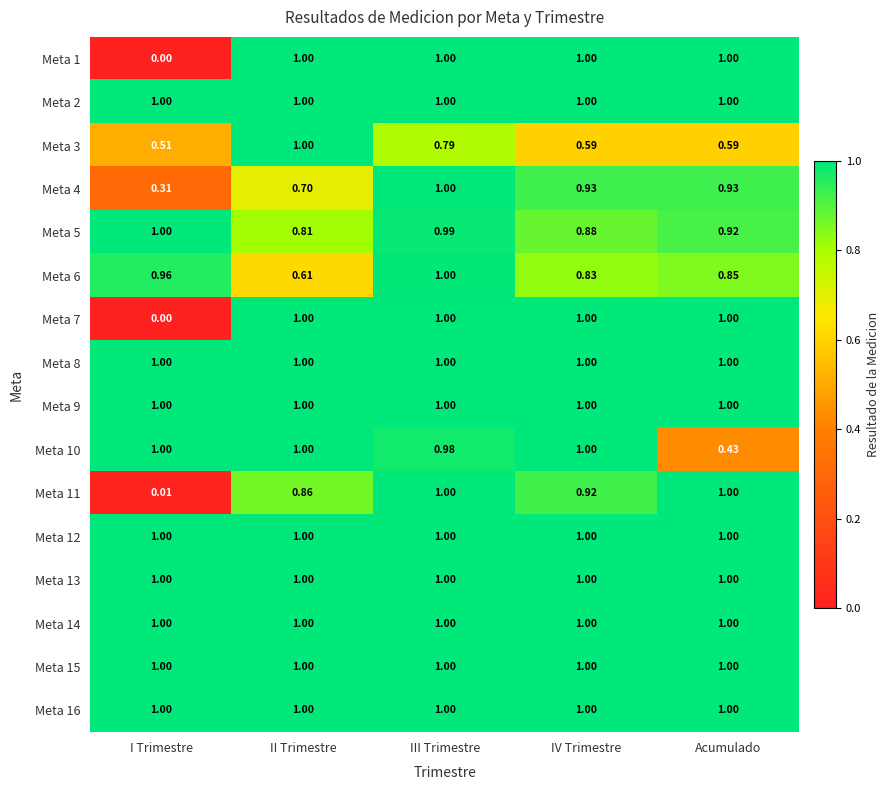

At which category is the sum across all series the highest?

III Trimestre